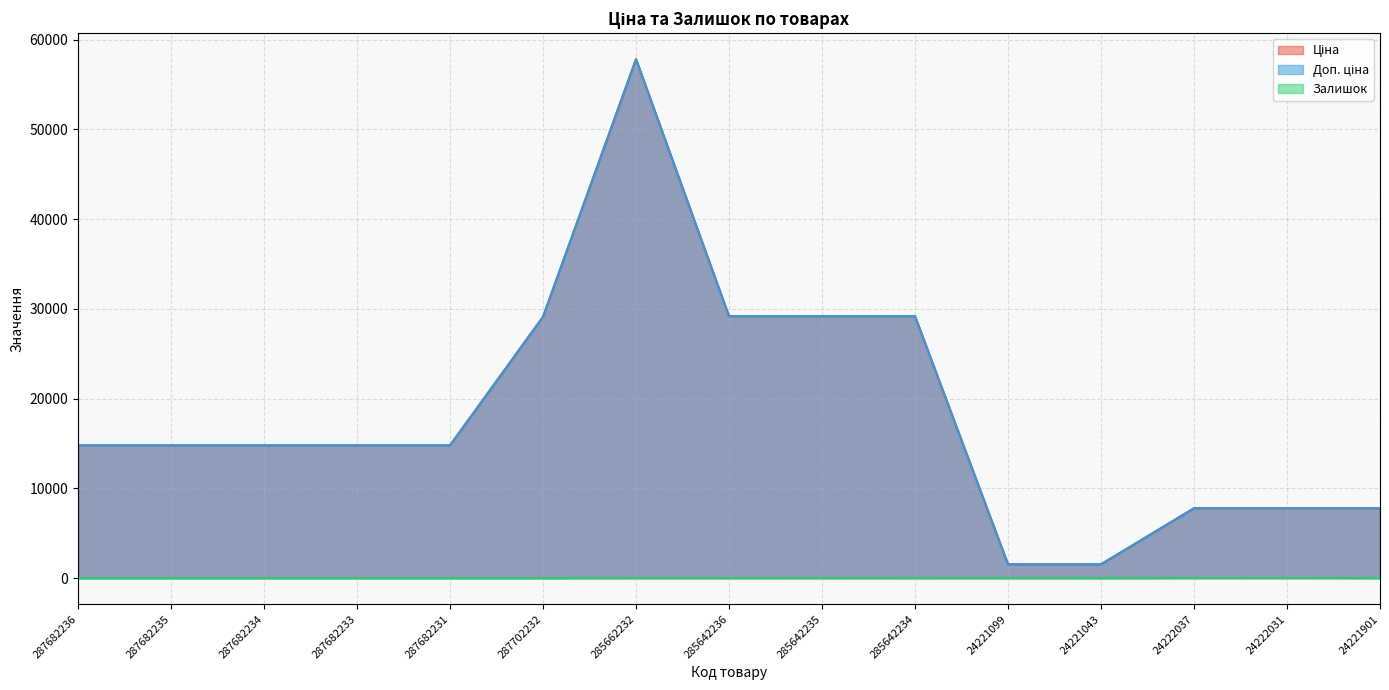

How many values in the Доп. ціна series exceed 14800?

10